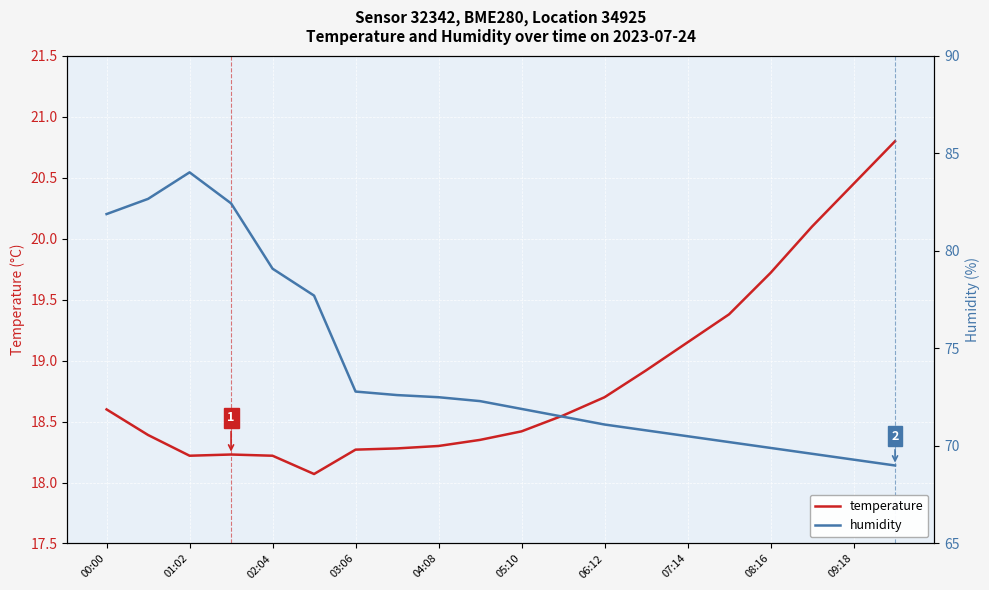

What value does the temperature series have at 19?

20.8